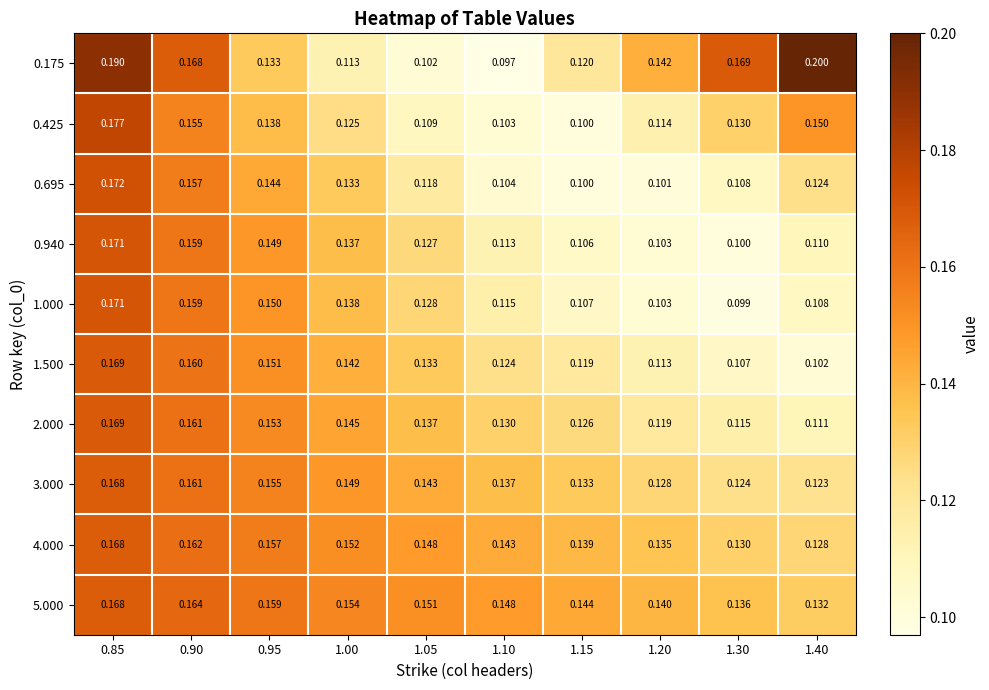

Is the value of 0.695 at 1.30 greater than the value of 2.000 at 1.15?

No